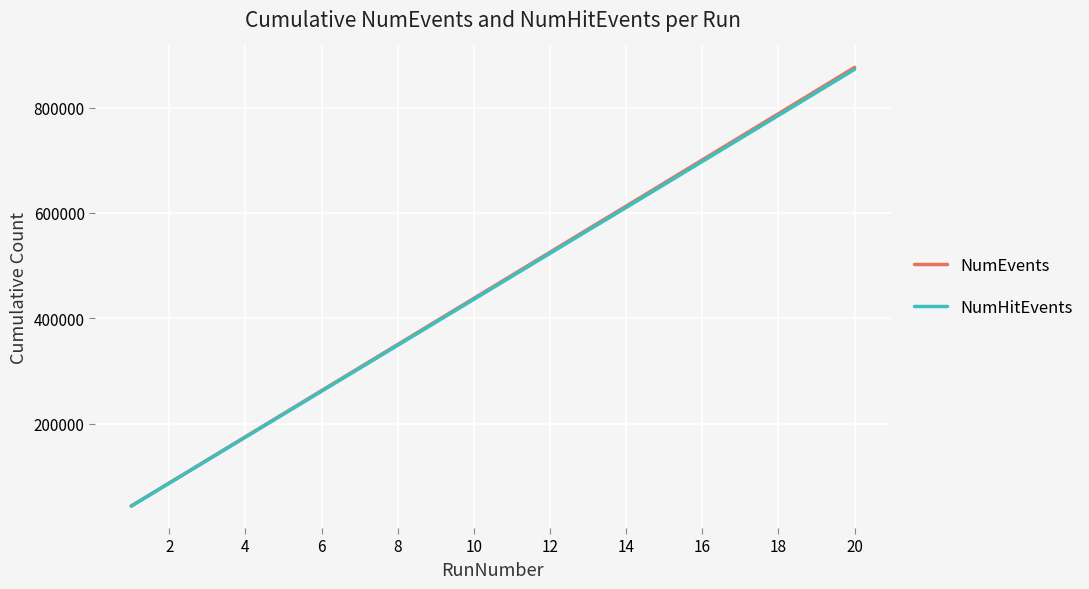

Which series has the largest range (max minus min)?

NumEvents